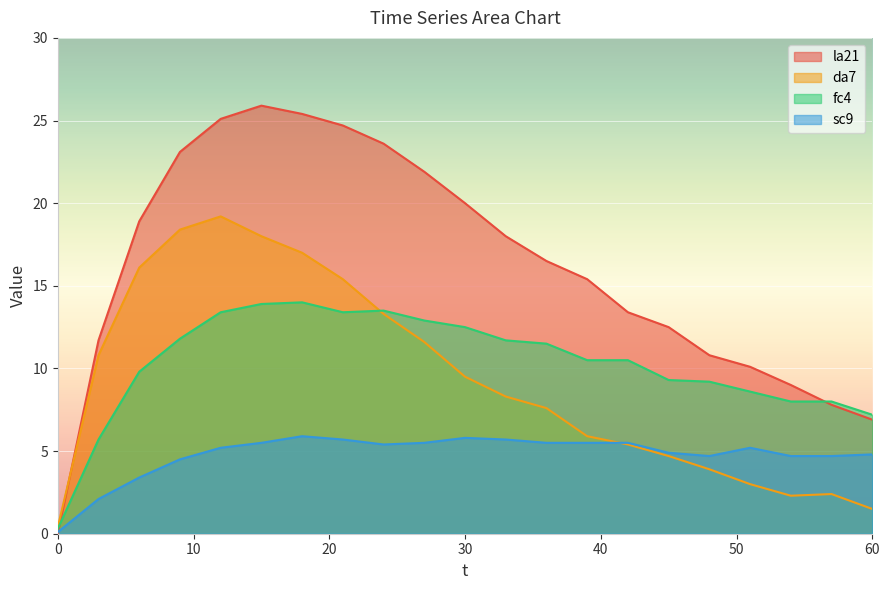

Which series has the widest spread of values?

la21